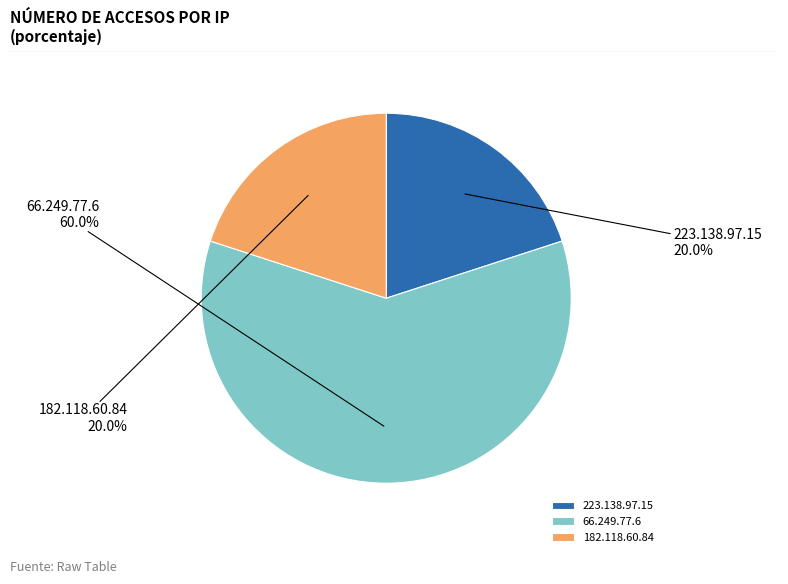

Is it true that 66.249.77.6 is 49% of the pie?

False